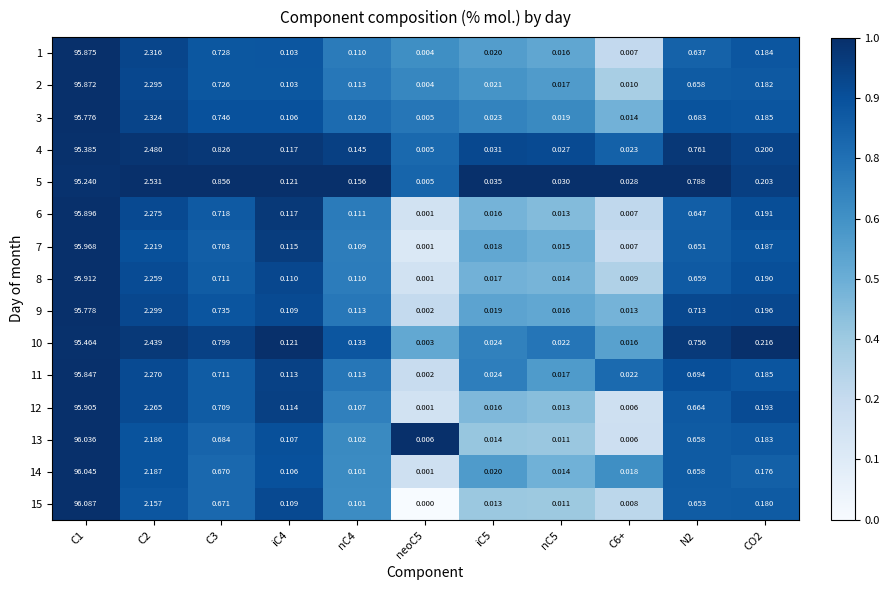

Is the value of 3 at C3 greater than the value of 15 at iC4?

Yes